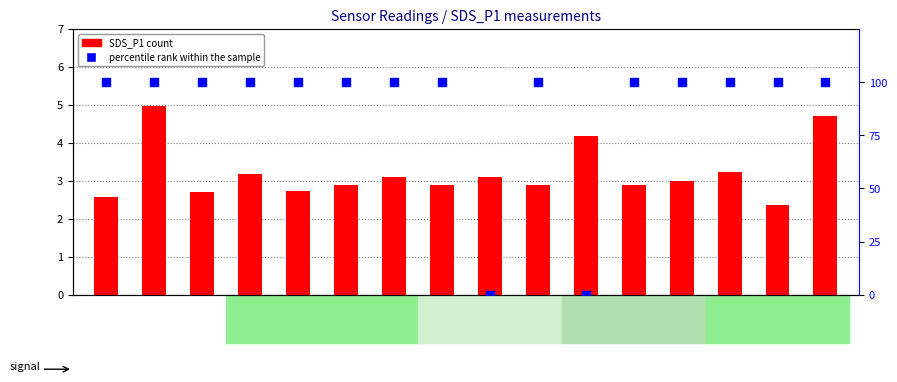

Which series contains the lowest Y value?

percentile rank within the sample